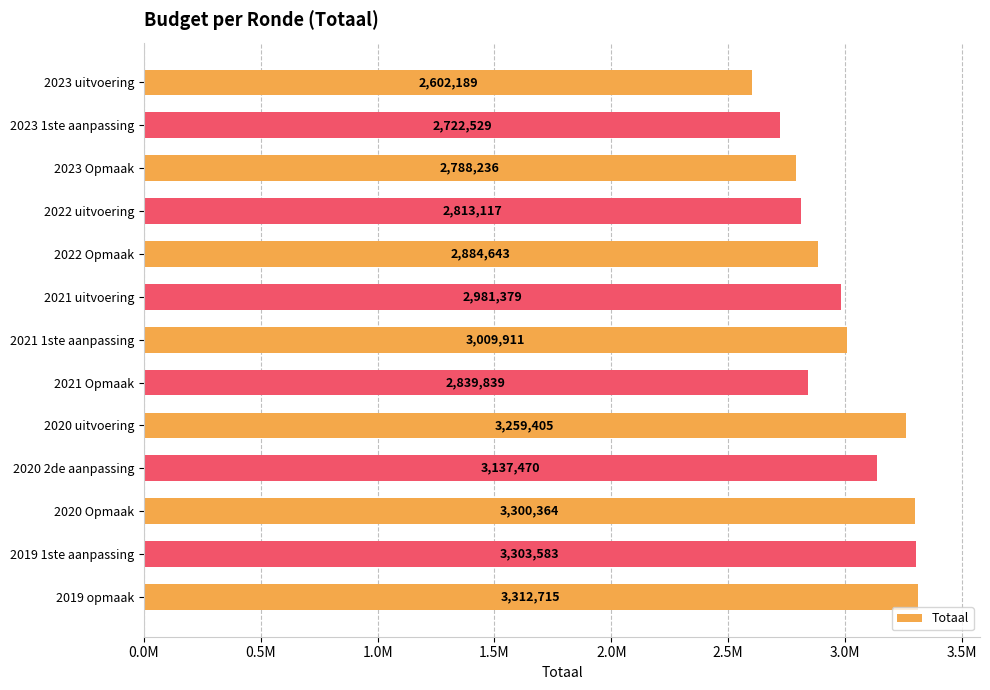

Where does the data first go above 2981379?

2021 1ste aanpassing